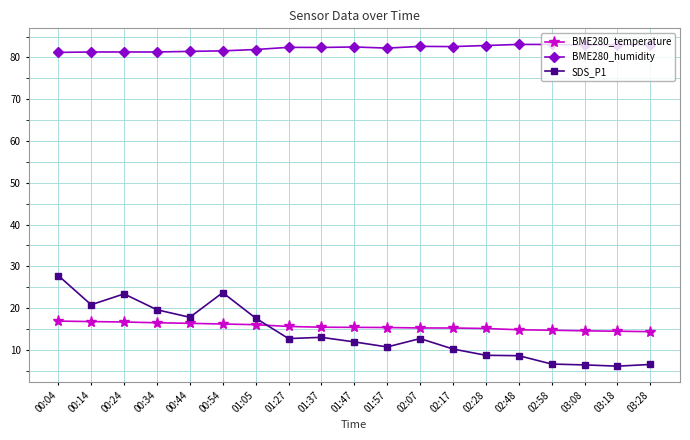

What is the difference between the maximum and minimum values in the BME280_humidity series?

1.9